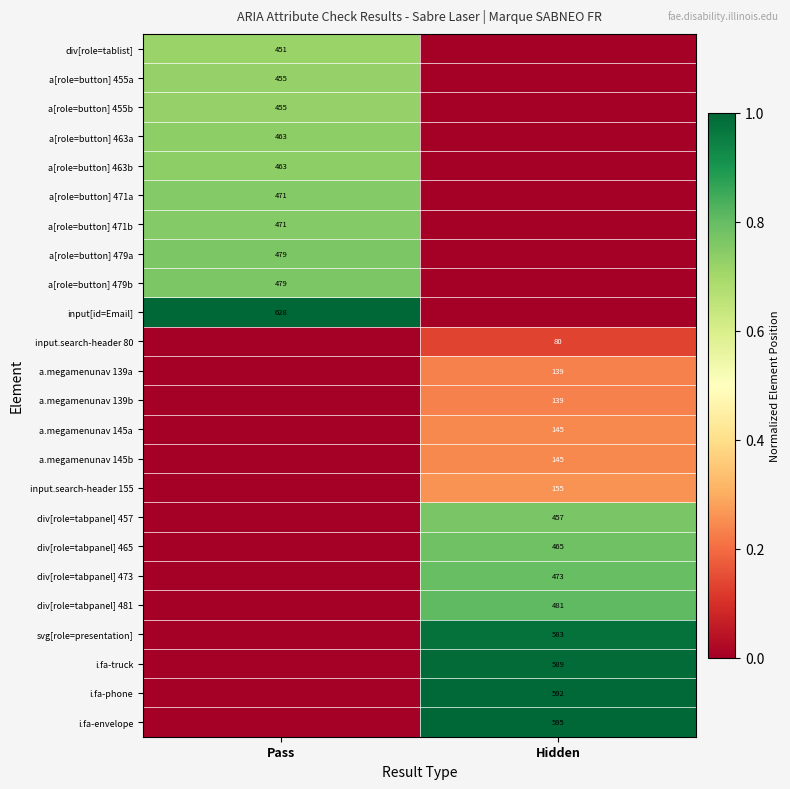

The value of a[role=button] 463a at Pass is 463. True or false?

True